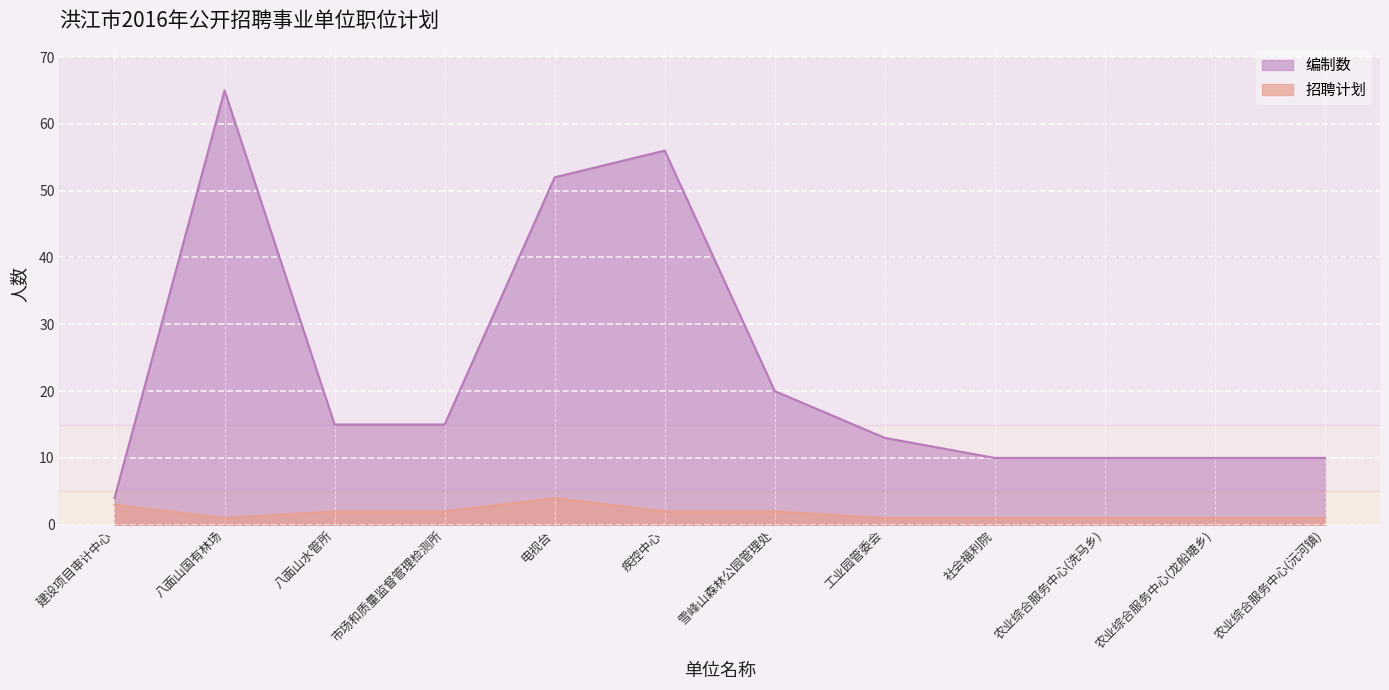

Count the number of data series in this chart.

2